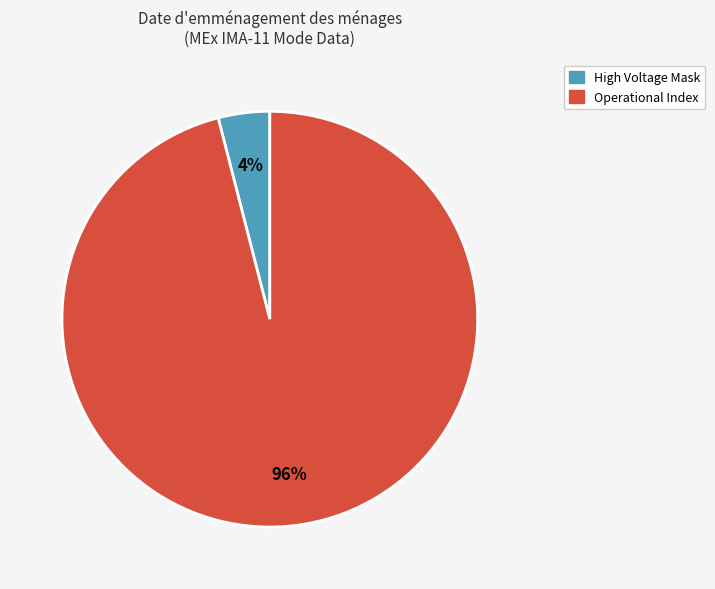

Is there a majority slice in this chart?

Yes